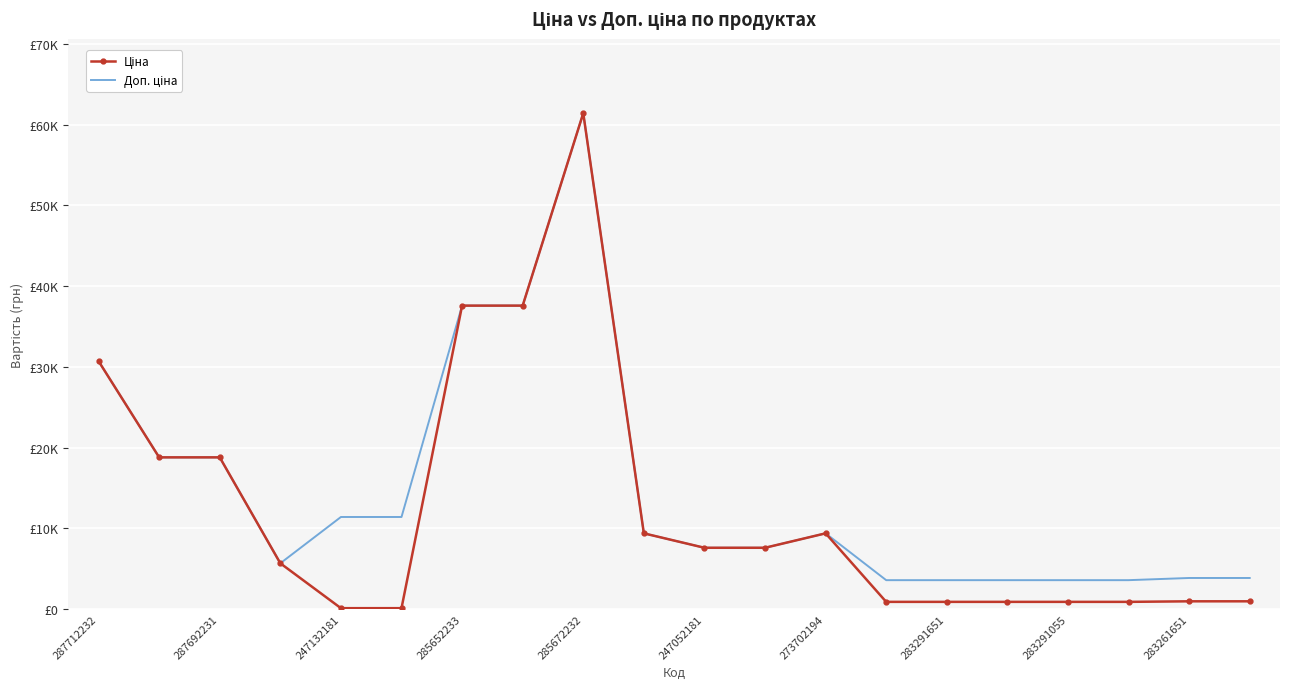

What are all the series names shown in the legend?

Ціна, Доп. ціна